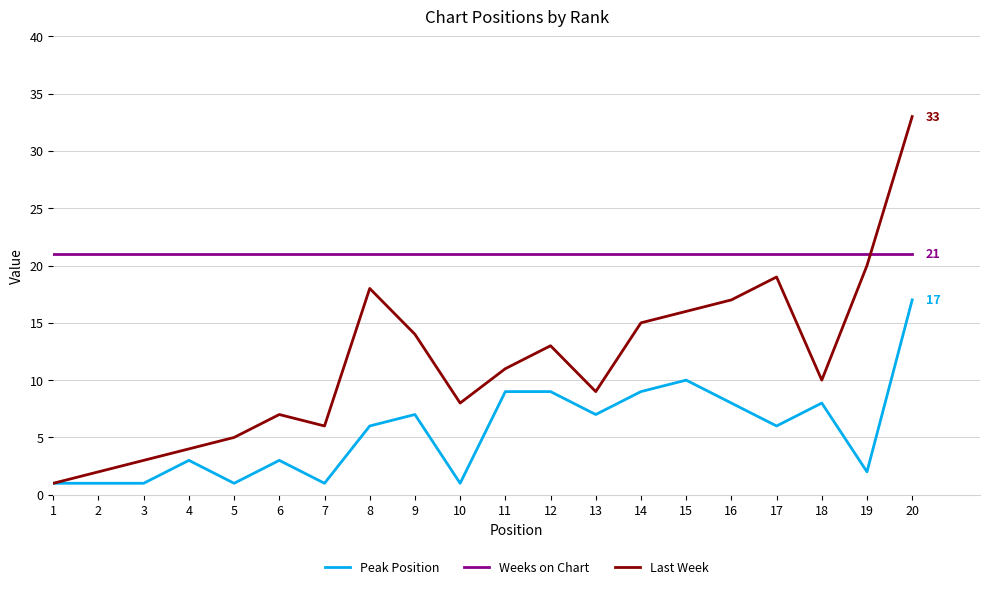

How many values in the Last Week series are below 11?

10